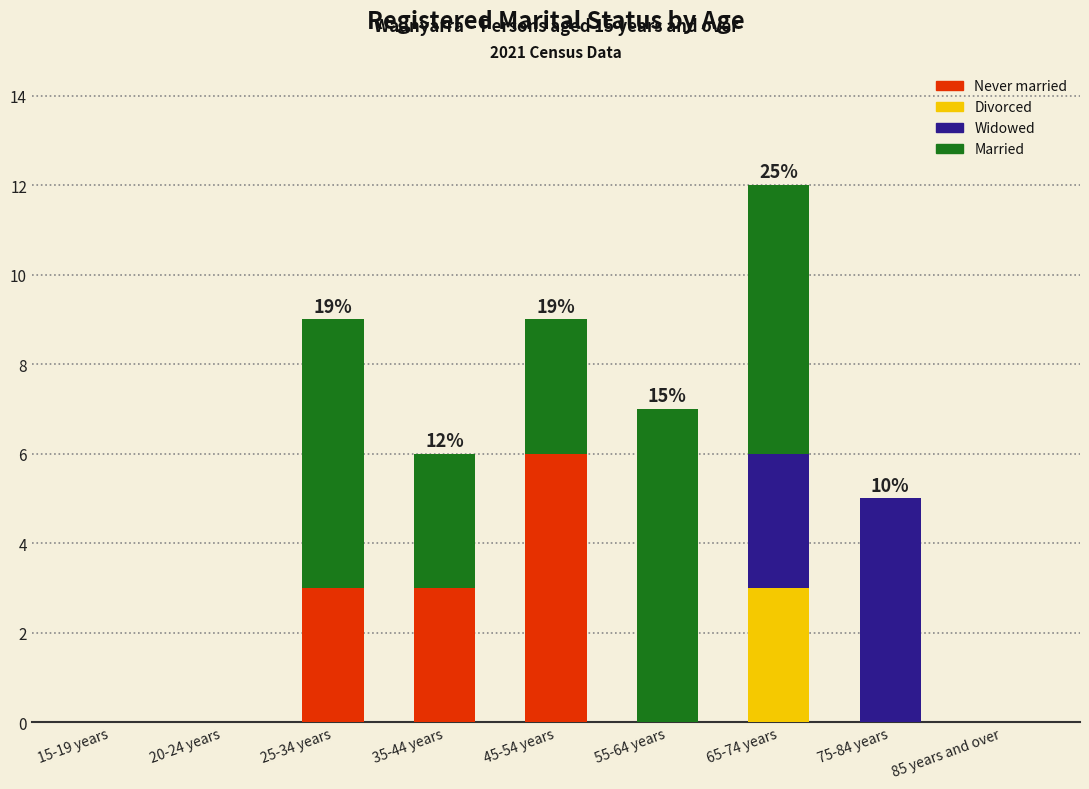

What is the sum of all Never married values?

12